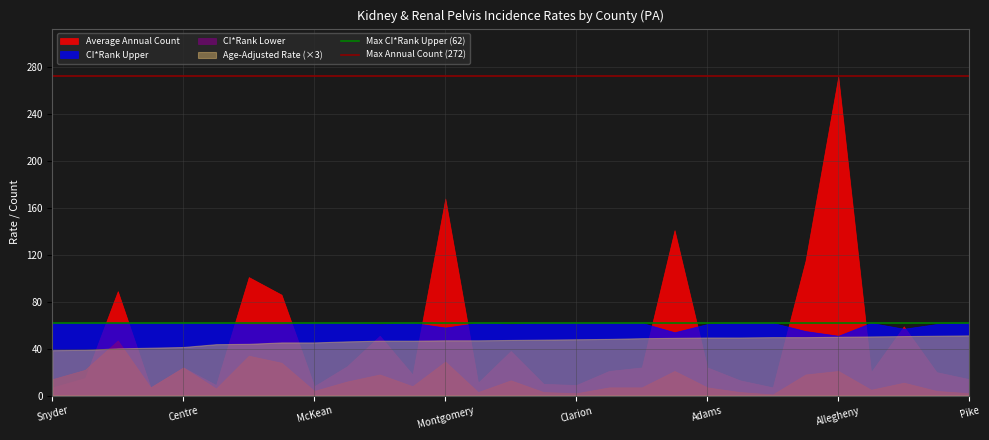

Rank the series by their maximum value, from highest to lowest.

Average Annual Count, CI*Rank Upper, Age-Adjusted Rate (×3), CI*Rank Lower